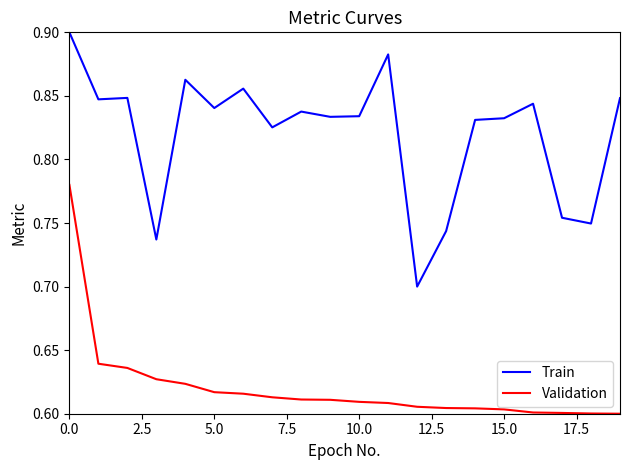

Rank the series by their average value, from highest to lowest.

Train, Validation